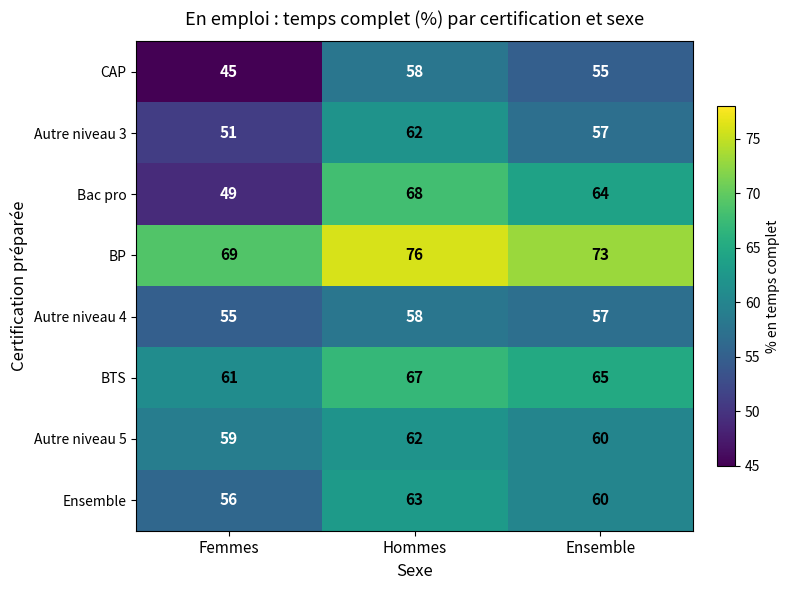

Reading right to left, what are all the values shown in this chart?

CAP: Ensemble=55	Hommes=58	Femmes=45
Autre niveau 3: Ensemble=57	Hommes=62	Femmes=51
Bac pro: Ensemble=64	Hommes=68	Femmes=49
BP: Ensemble=73	Hommes=76	Femmes=69
Autre niveau 4: Ensemble=57	Hommes=58	Femmes=55
BTS: Ensemble=65	Hommes=67	Femmes=61
Autre niveau 5: Ensemble=60	Hommes=62	Femmes=59
Ensemble: Ensemble=60	Hommes=63	Femmes=56